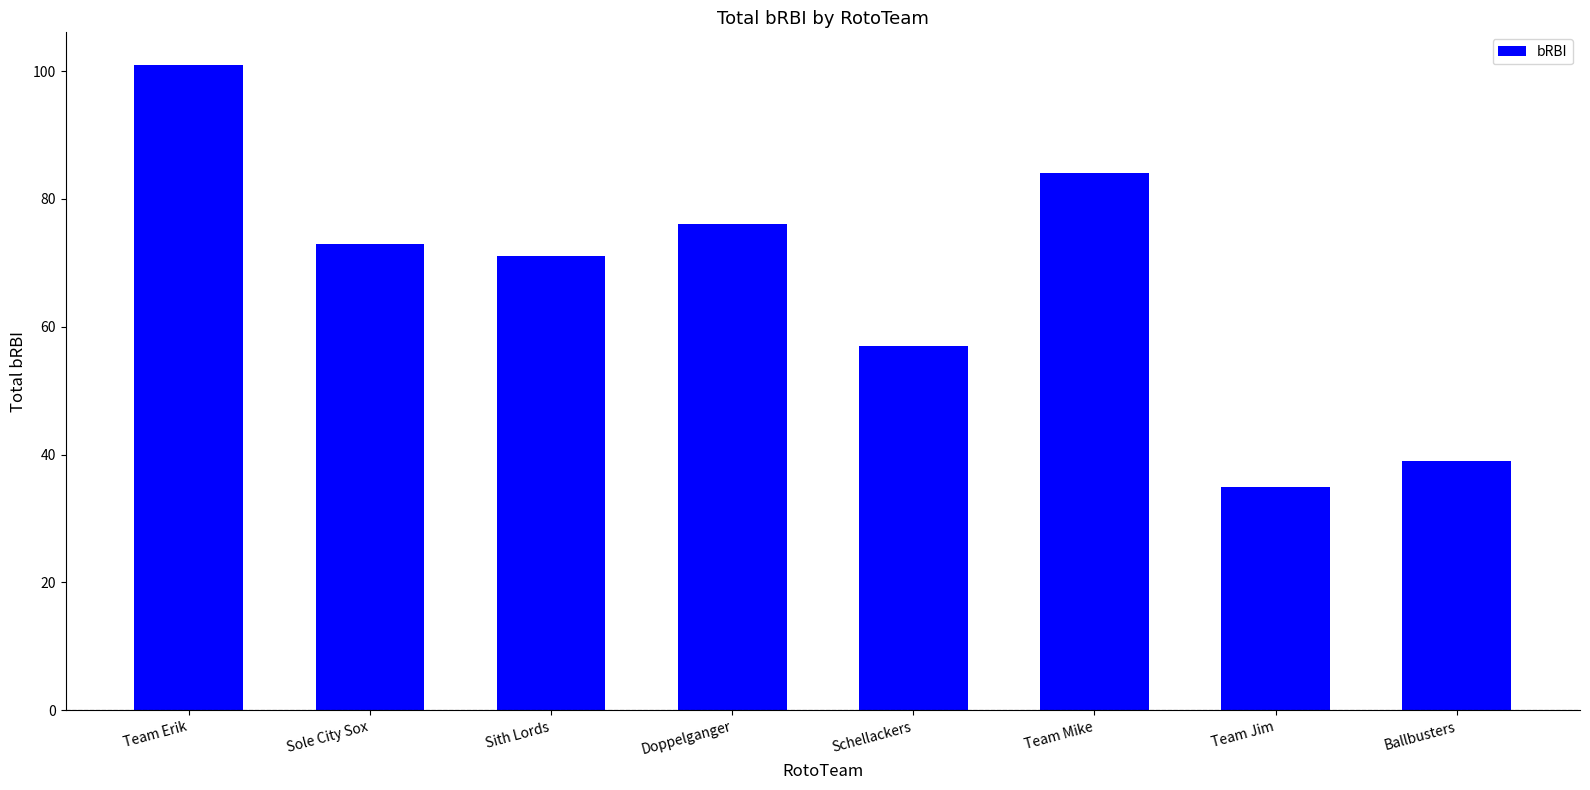

Between Schellackers and Sole City Sox, which is larger?

Sole City Sox